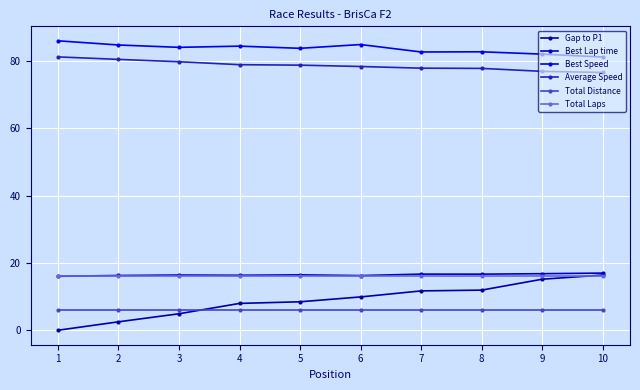

Rank the series by their maximum value, from highest to lowest.

Best Speed, Average Speed, Best Lap time, Gap to P1, Total Laps, Total Distance